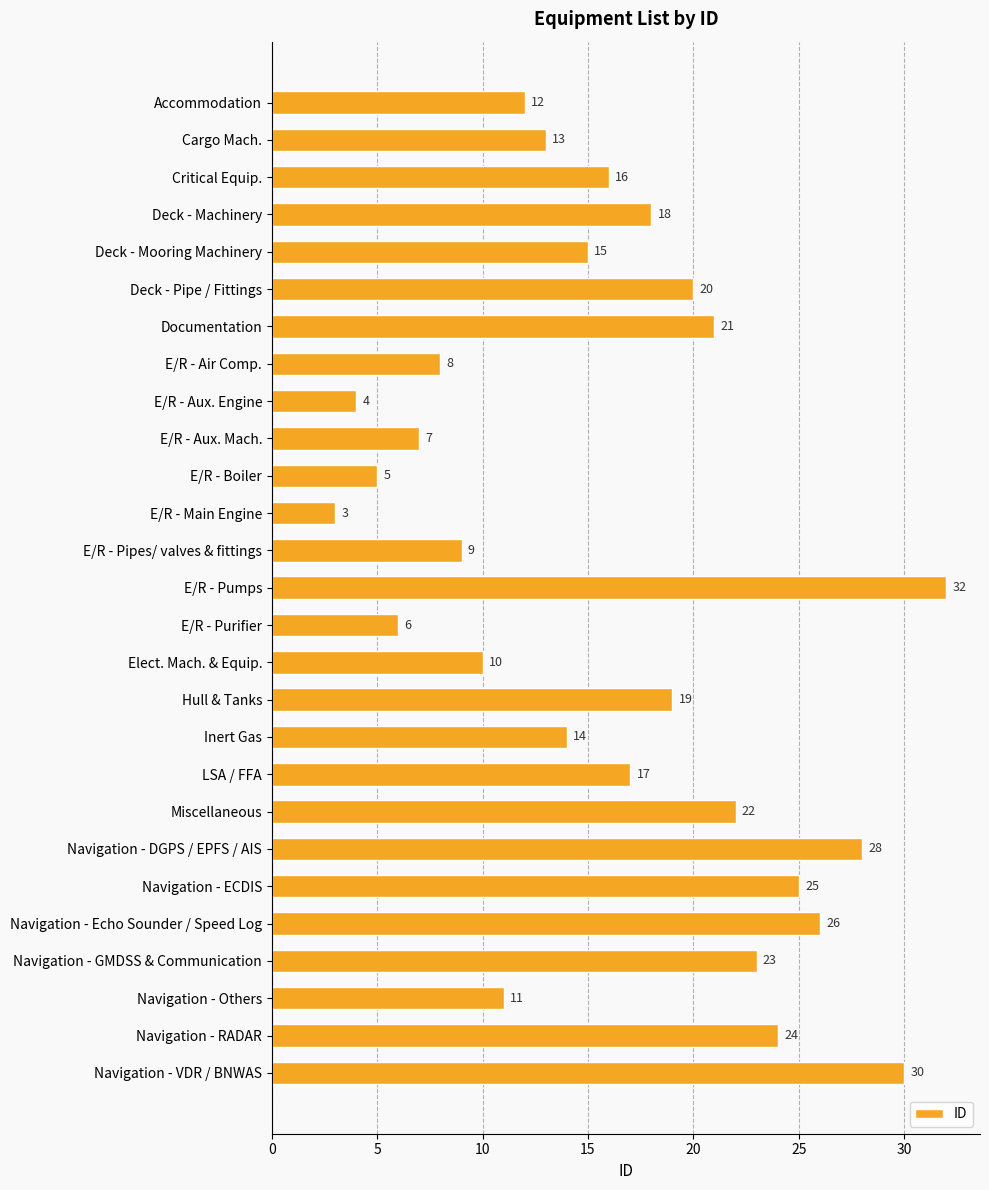

What is the smallest value displayed?

3